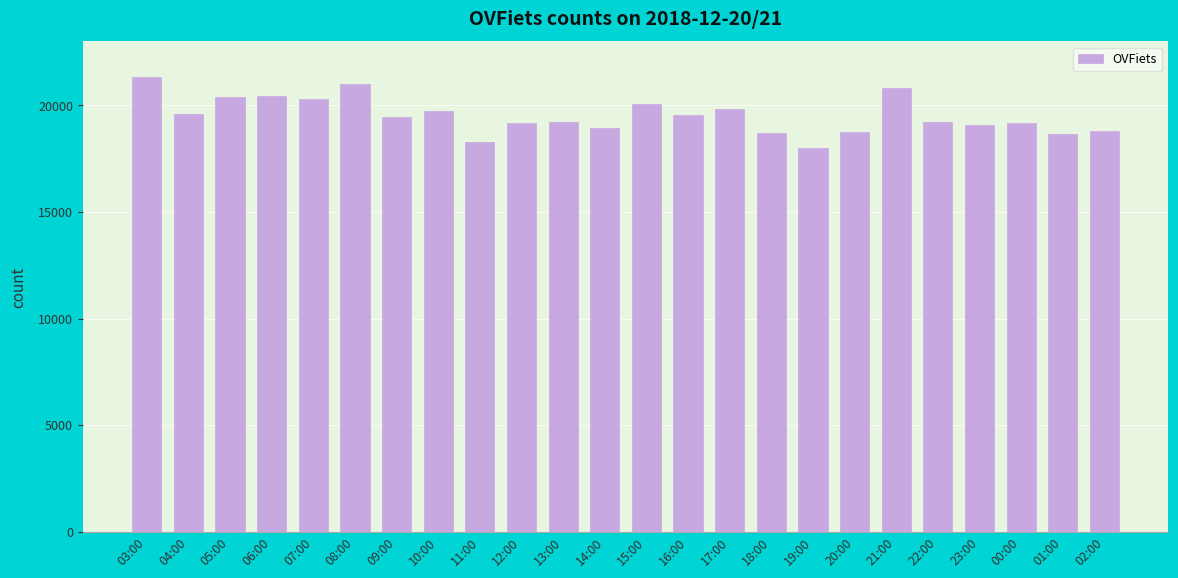

True or false: the data shows 26834 at 18:00.

False